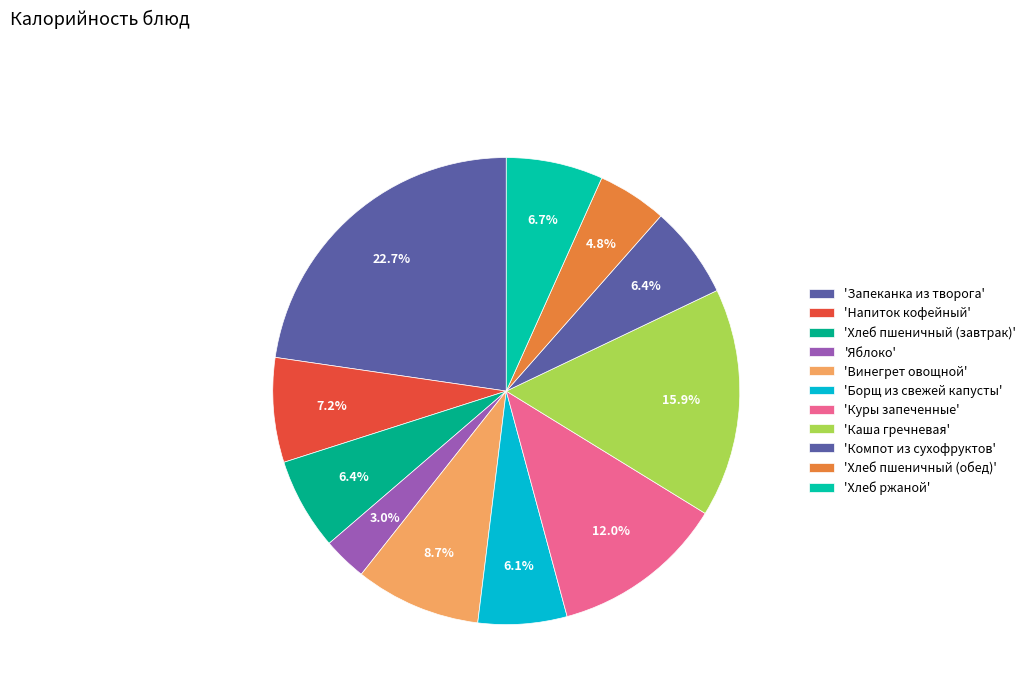

How many slices are in this pie chart?

11